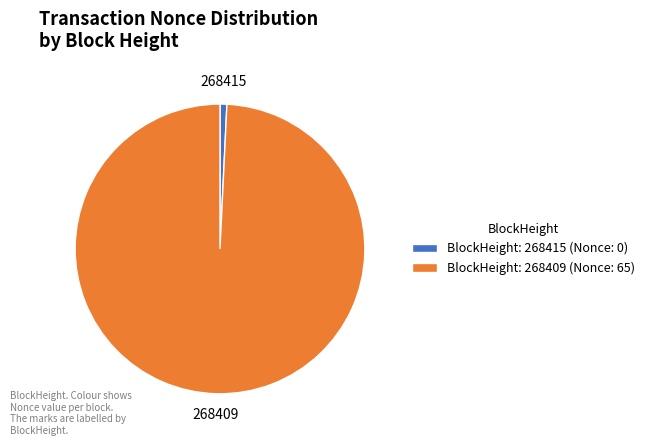

Rank the categories by value from lowest to highest.

268415, 268409